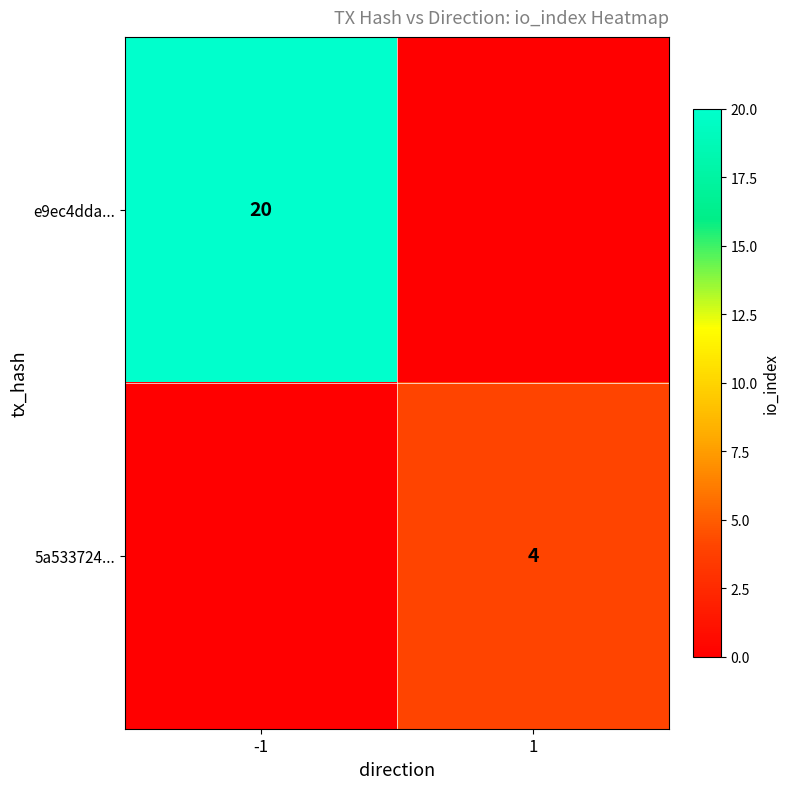

Is it true that 5a533724... equals 5 at 1?

False